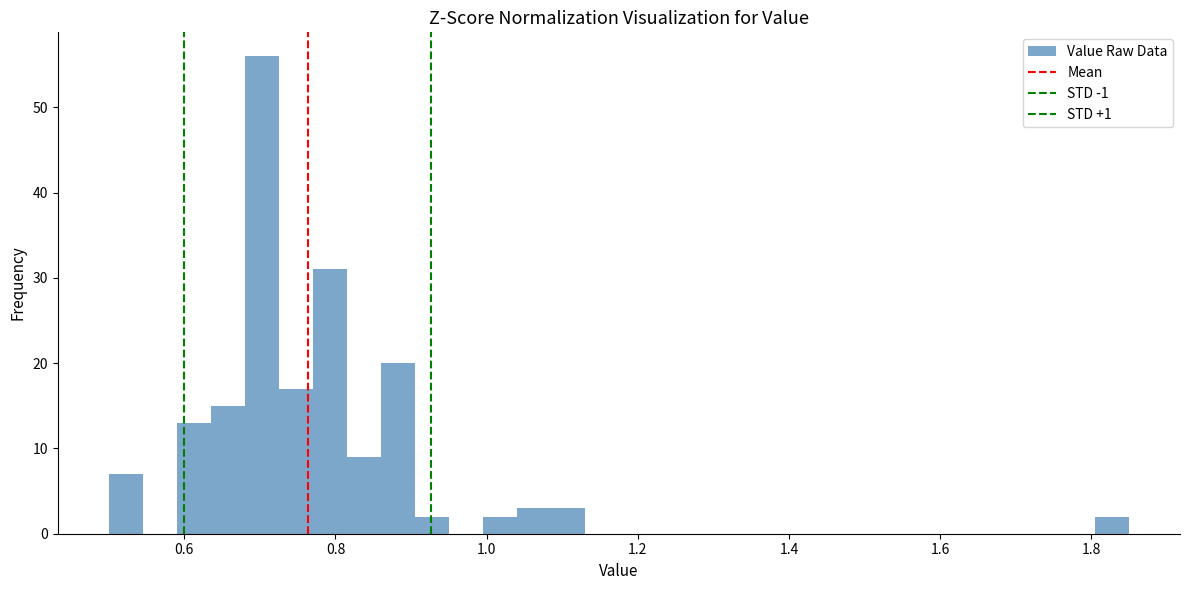

Around what value on the x-axis is the tallest bar? Give the approximate position of its centre, as read against the axis.

0.70